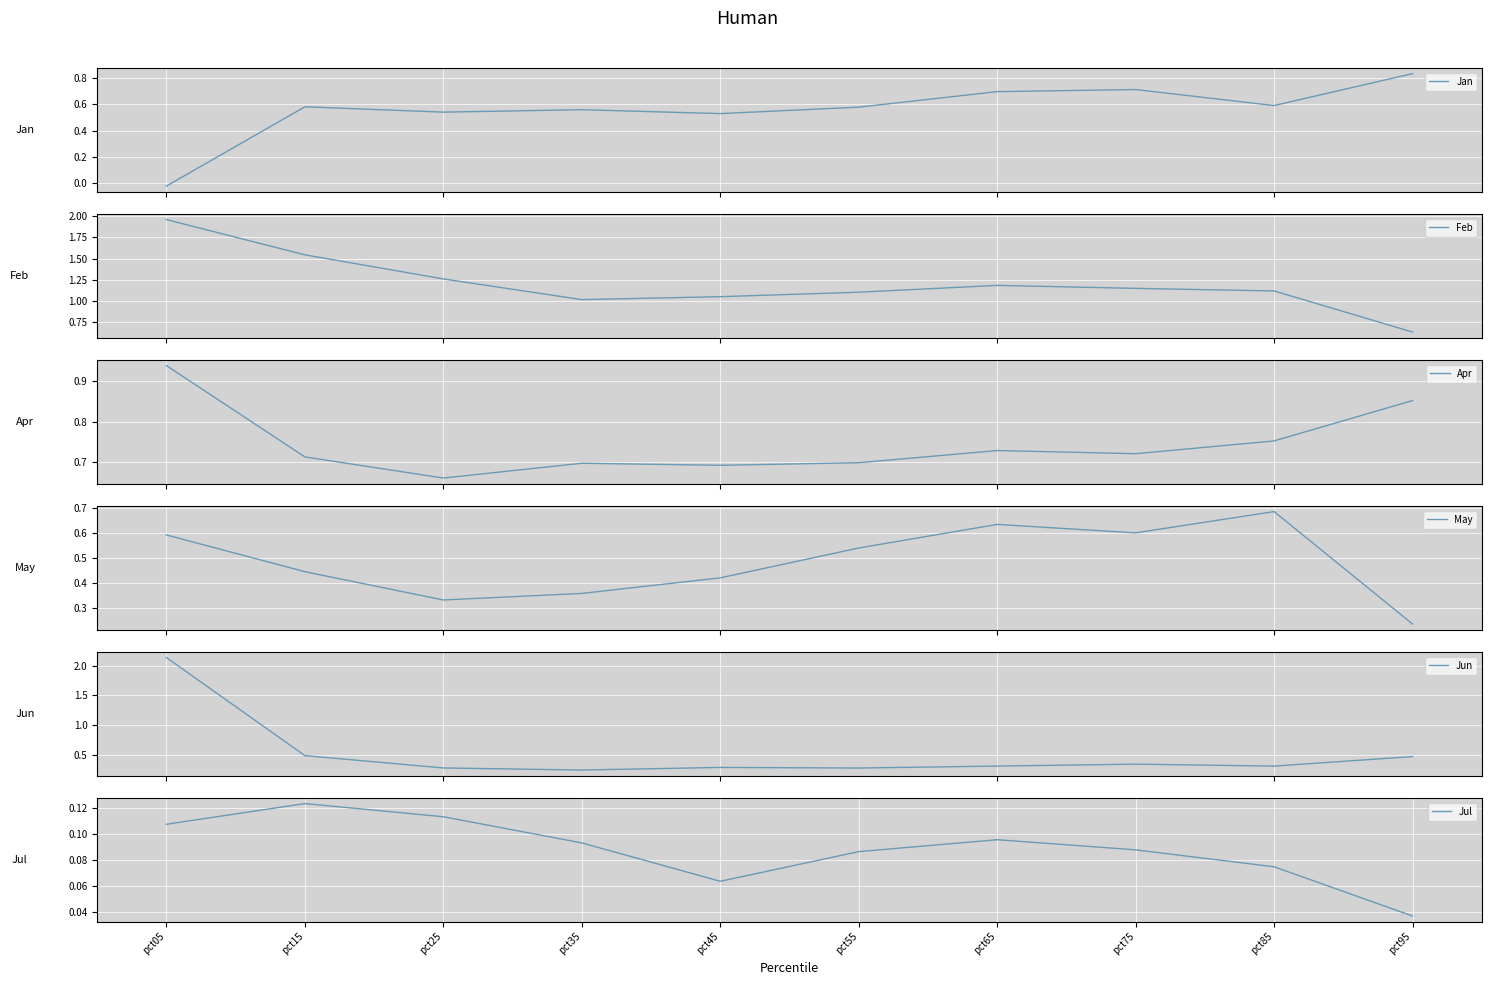

How many data points in Feb are above 1?

9